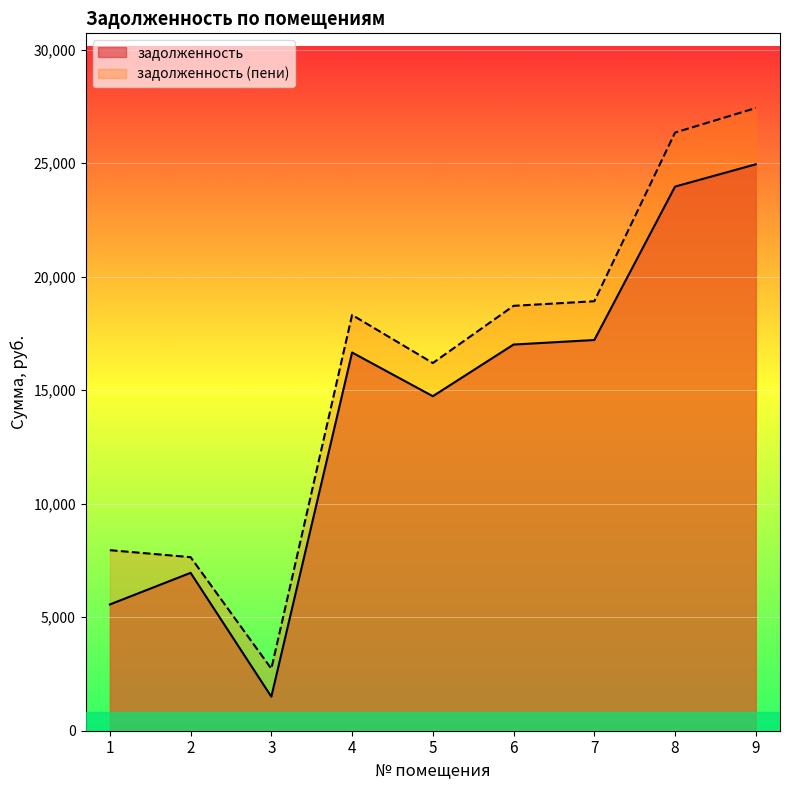

Which series changed the most between 2 and 8?

задолженность (пени)